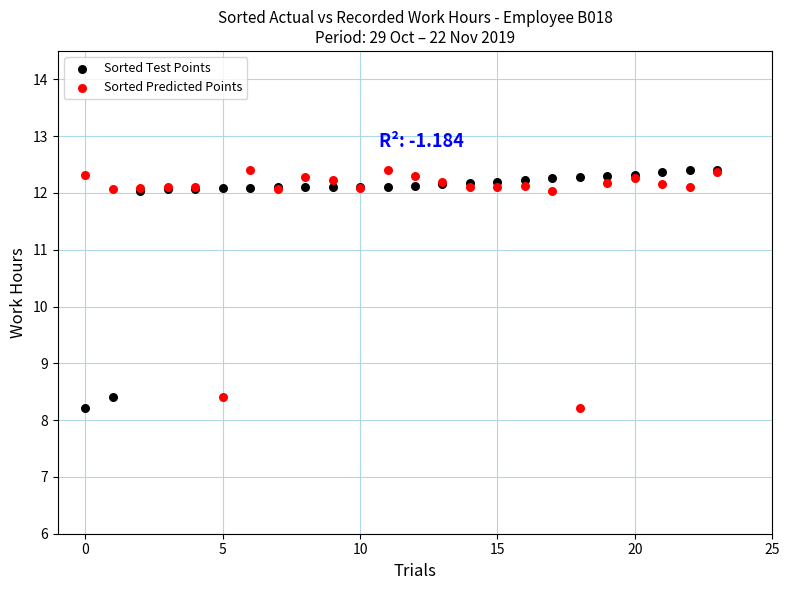

What are all the series names shown in the legend?

Sorted Test Points, Sorted Predicted Points